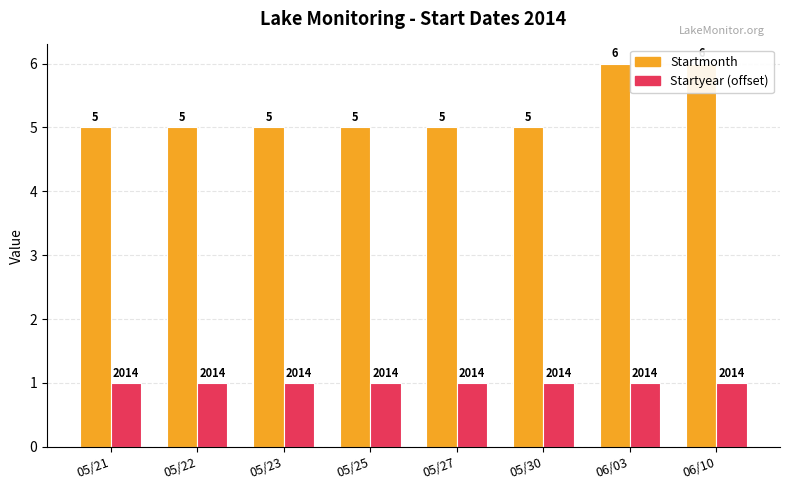

Rank the series by their average value, from highest to lowest.

Startmonth, Startyear (offset)